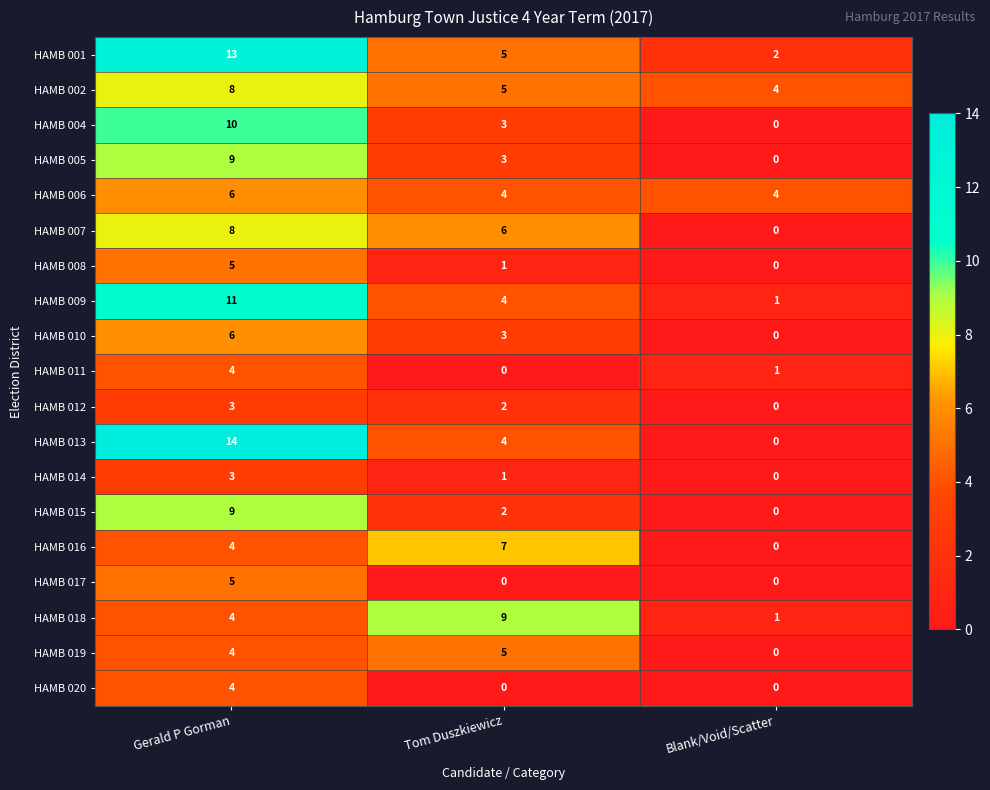

At how many categories does at least one series exceed 0?

3